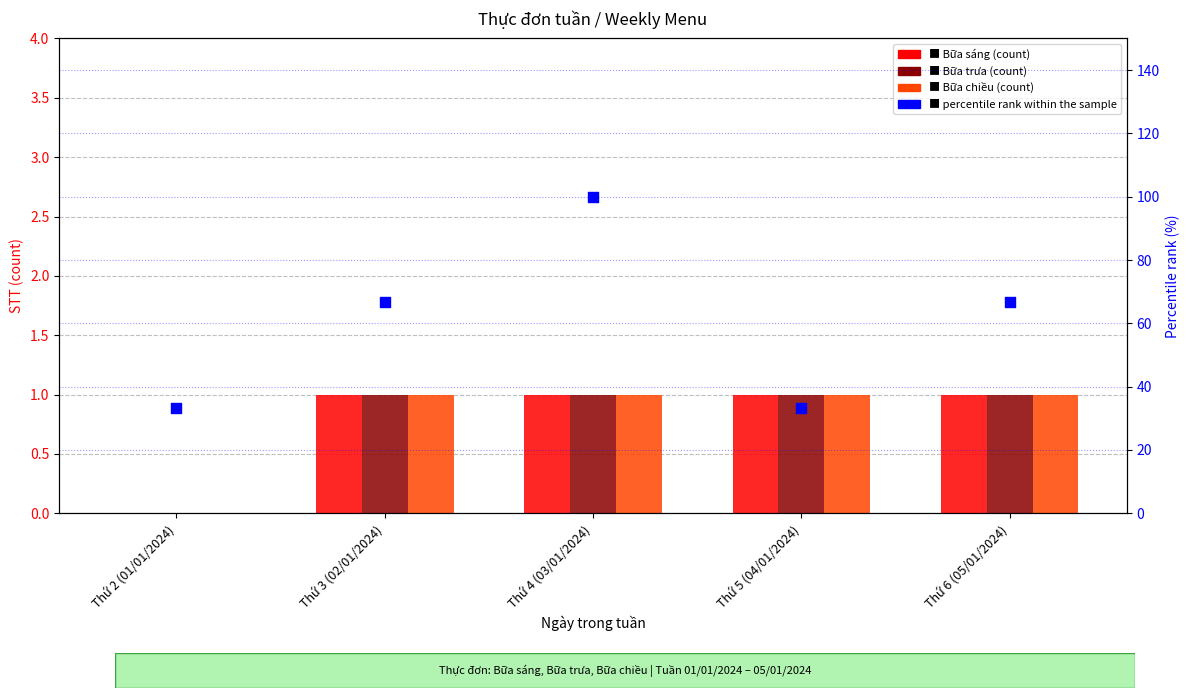

Which series has the largest Y range (max minus min)?

Bữa sáng